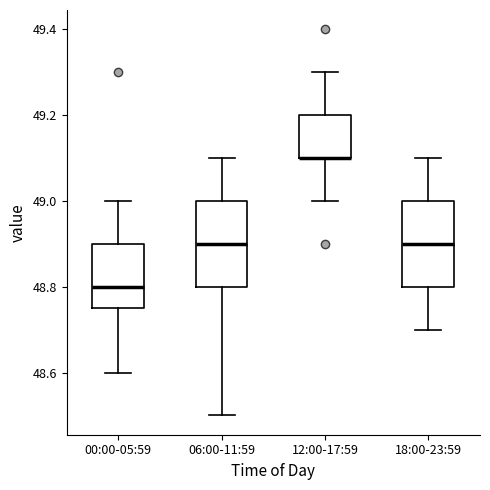

Reading left to right, transcribe this box plot: for each box, give where its median line is, the range the box spans, and where its two whiskers end, as read against the y-axis. The values are not printed on the chart, so give them approximately, as read against the axis.

00:00-05:59: median 48.80, box 48.76 to 48.90, whiskers 48.60 to 49.00
06:00-11:59: median 48.90, box 48.80 to 49.00, whiskers 48.50 to 49.10
12:00-17:59: median 49.10 (drawn on the box's lower edge), box 49.10 to 49.20, whiskers 49.00 to 49.30
18:00-23:59: median 48.90, box 48.80 to 49.00, whiskers 48.70 to 49.10